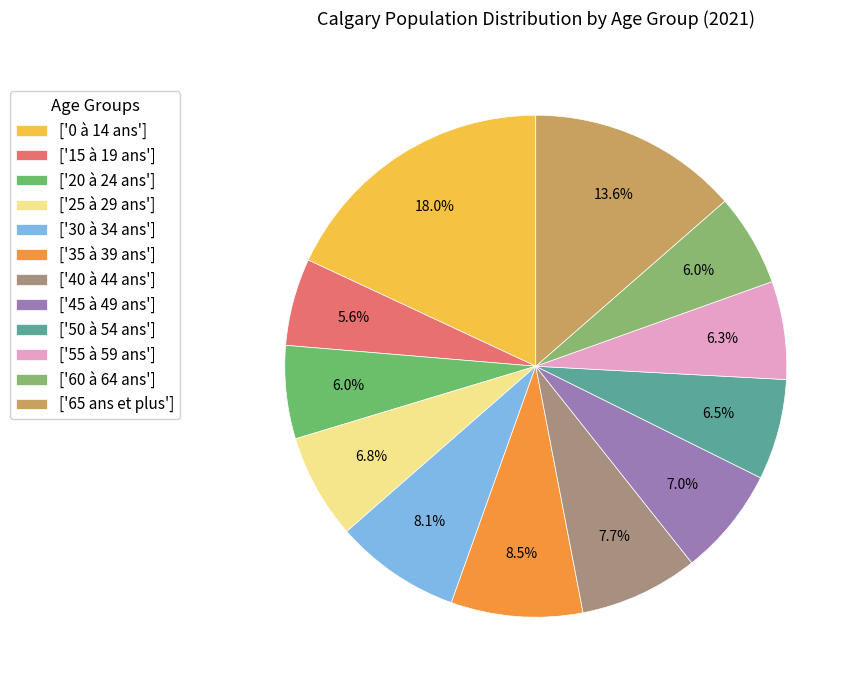

How many segments does this pie chart have?

12